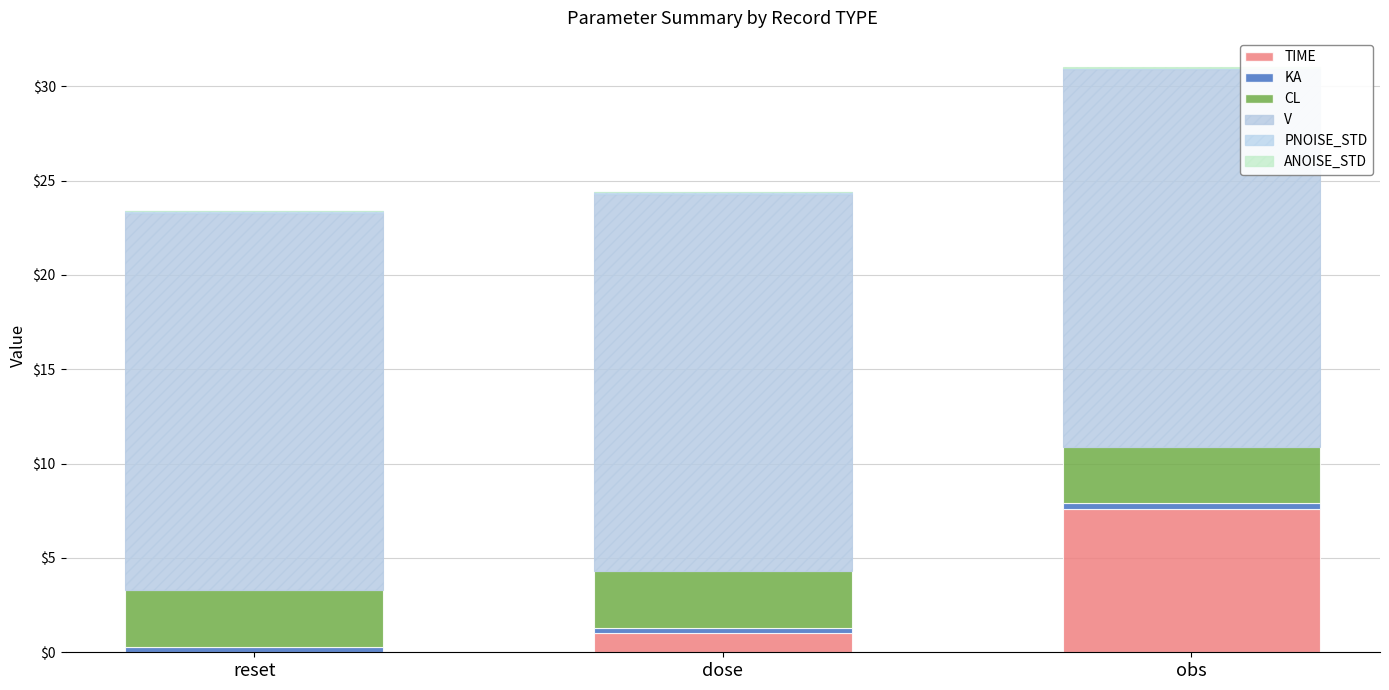

Does the chart contain stacked bars?

Yes